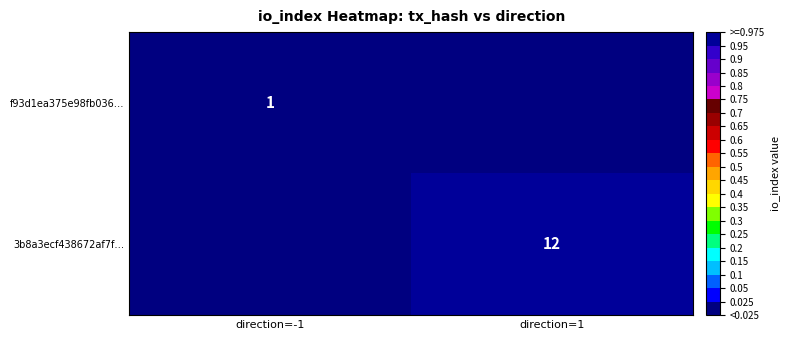

True or false: f93d1ea375e98fb036… has a value of 0 at direction=-1.

False